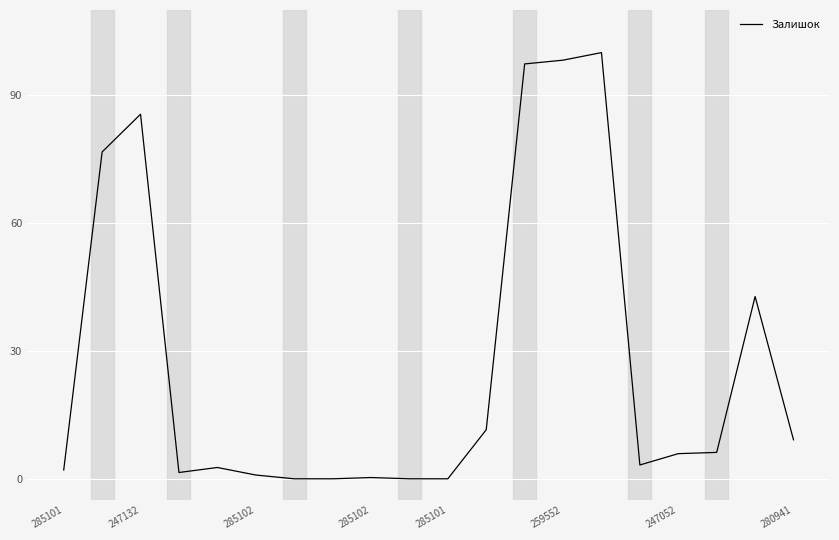

What is the greatest value displayed?

100.0